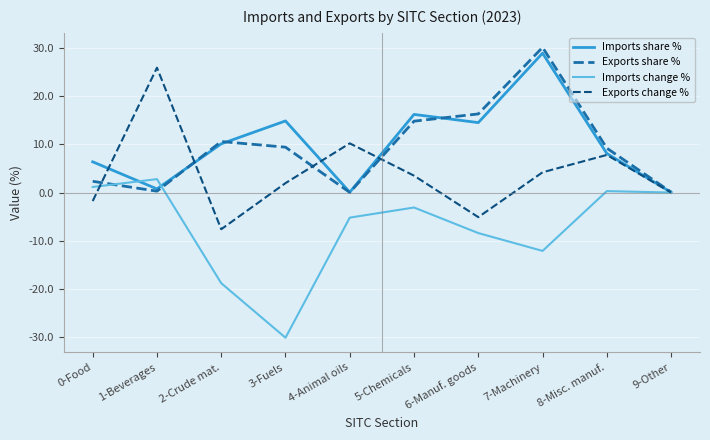

What position from the left is 5-Chemicals?

6